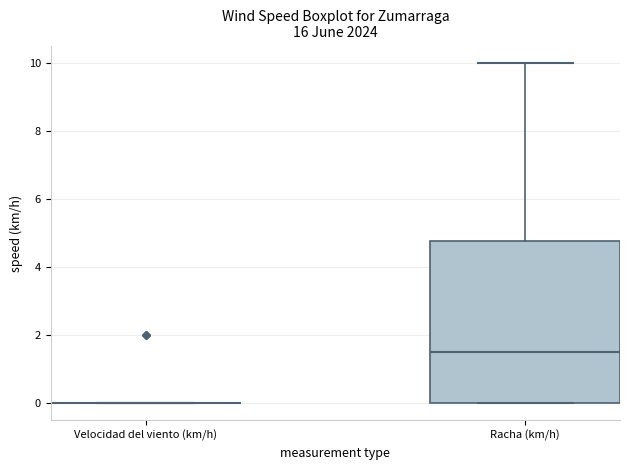

Comparing the boxes themselves (not the whiskers), which one is the tallest?

Racha (km/h)